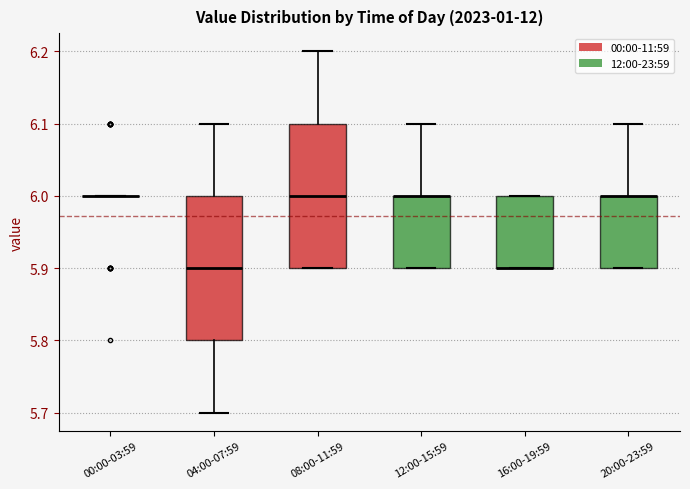

Reading left to right, read every box against the y-axis: the position of its median line, the range the box covers, and the ends of its whiskers. The values are not printed on the chart, so give them approximately, as read against the axis.

00:00-03:59: box collapsed to a line at 6.0, whiskers 6.0 to 6.0
04:00-07:59: median 5.9, box 5.8 to 6.0, whiskers 5.7 to 6.1
08:00-11:59: median 6.0, box 5.9 to 6.1, whiskers 5.9 to 6.2
12:00-15:59: median 6.0 (drawn on the box's upper edge), box 5.9 to 6.0, whiskers 5.9 to 6.1
16:00-19:59: median 5.9 (drawn on the box's lower edge), box 5.9 to 6.0, whiskers 5.9 to 6.0
20:00-23:59: median 6.0 (drawn on the box's upper edge), box 5.9 to 6.0, whiskers 5.9 to 6.1